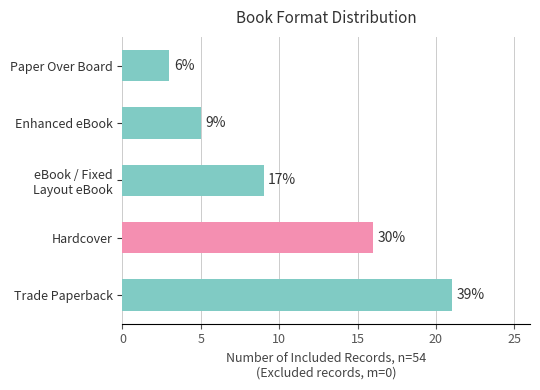

How many bars are there in total?

5